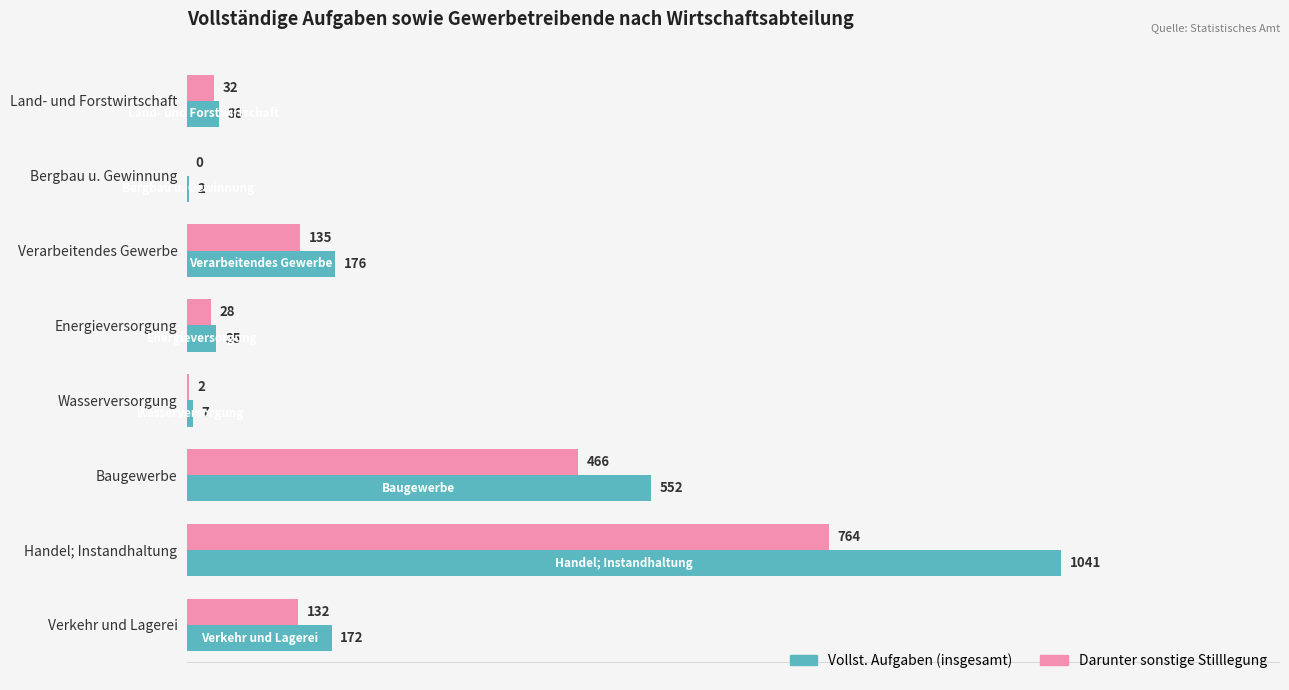

The Vollst. Aufgaben (insgesamt) series shows 7 at Wasserversorgung. True or false?

True